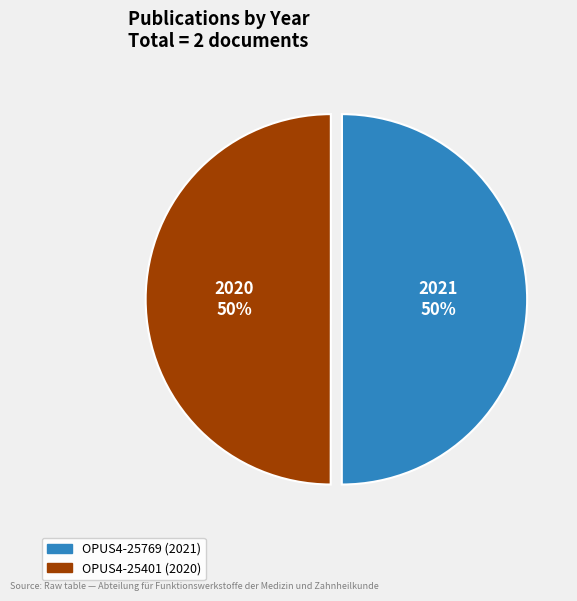

Is the sum of OPUS4-25401 (2020) and OPUS4-25769 (2021) greater than half?

Yes